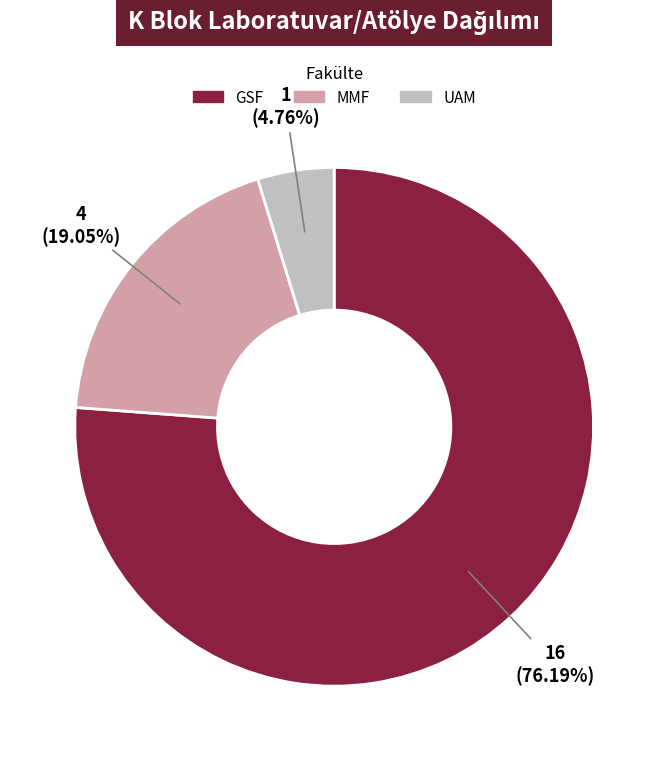

To the nearest percent, what is the combined percentage of UAM and MMF?

24%